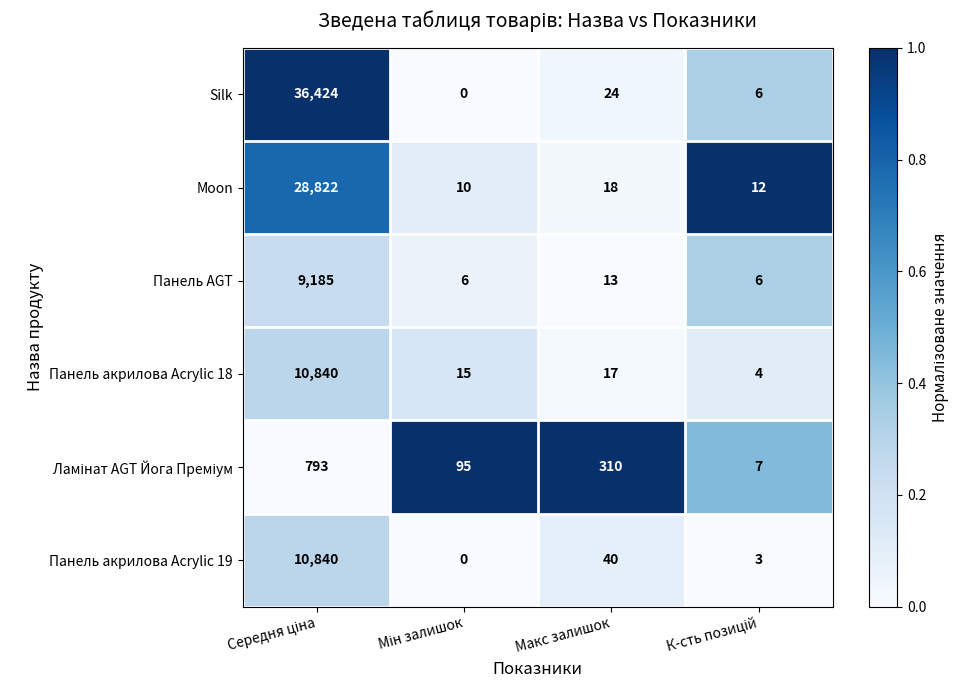

What is the difference between the second highest and second lowest values in the Панель акрилова Acrylic 19 series?

37